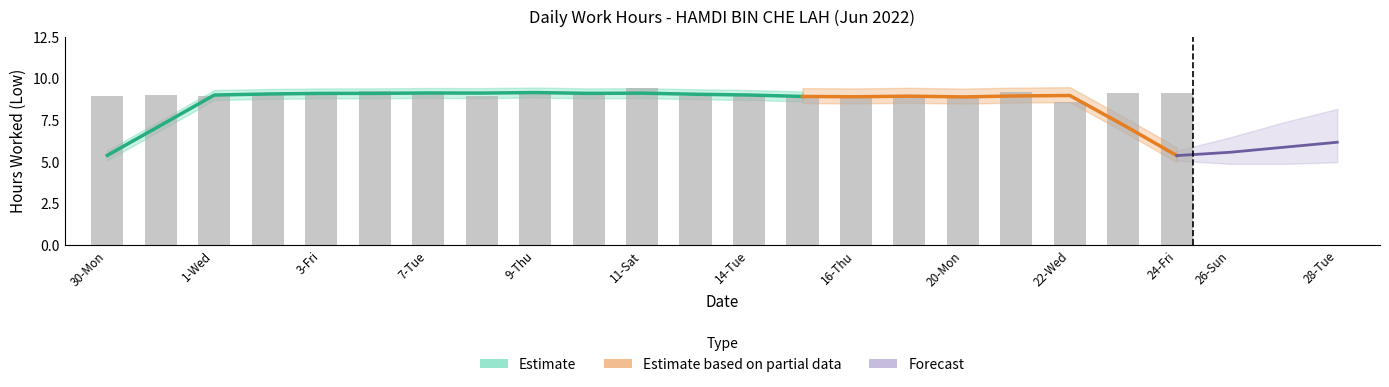

How many bars are there in total?

21